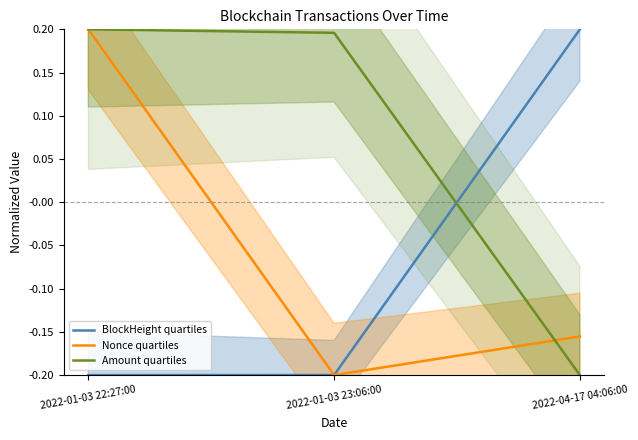

Where does the Nonce quartiles series first go above 0?

2022-01-03 22:27:00